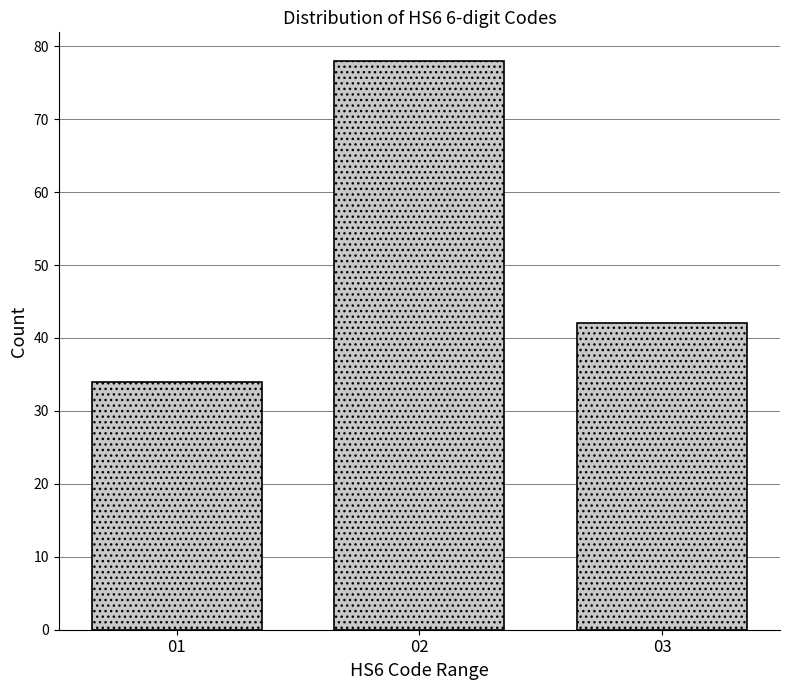

Reading left to right, what are all the values shown in this chart?

01=34	02=78	03=42